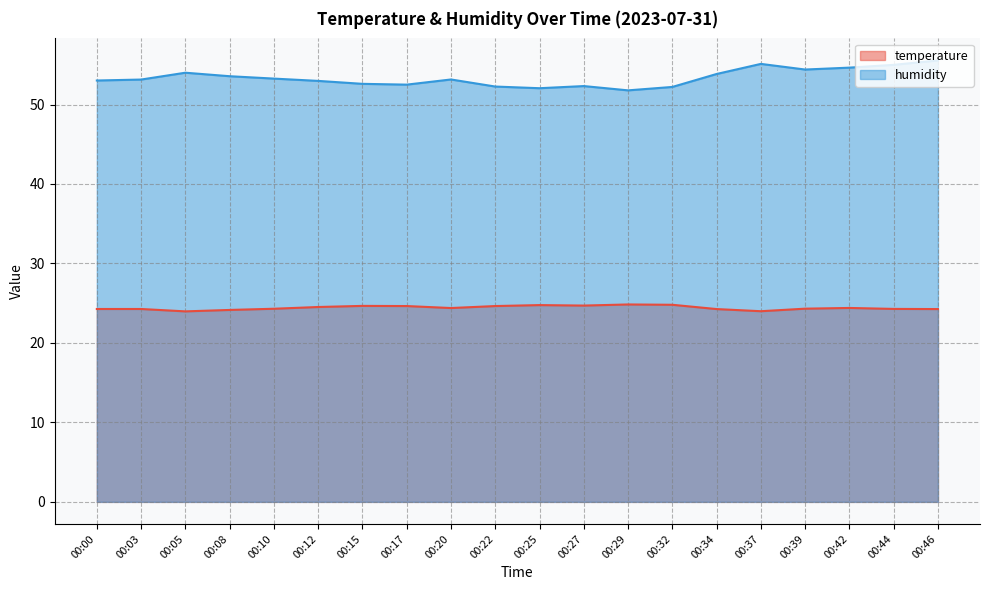

True or false: humidity and temperature intersect in this chart.

False